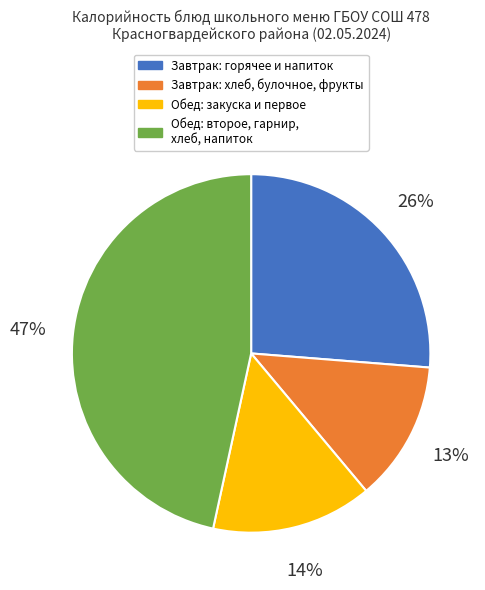

Is there a majority slice in this chart?

No